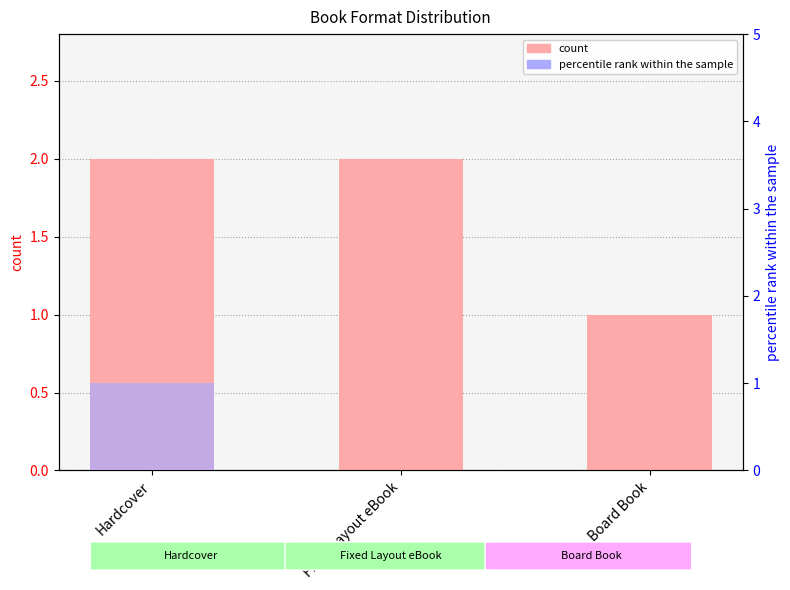

What are all the series names shown in the legend?

count, percentile rank within the sample